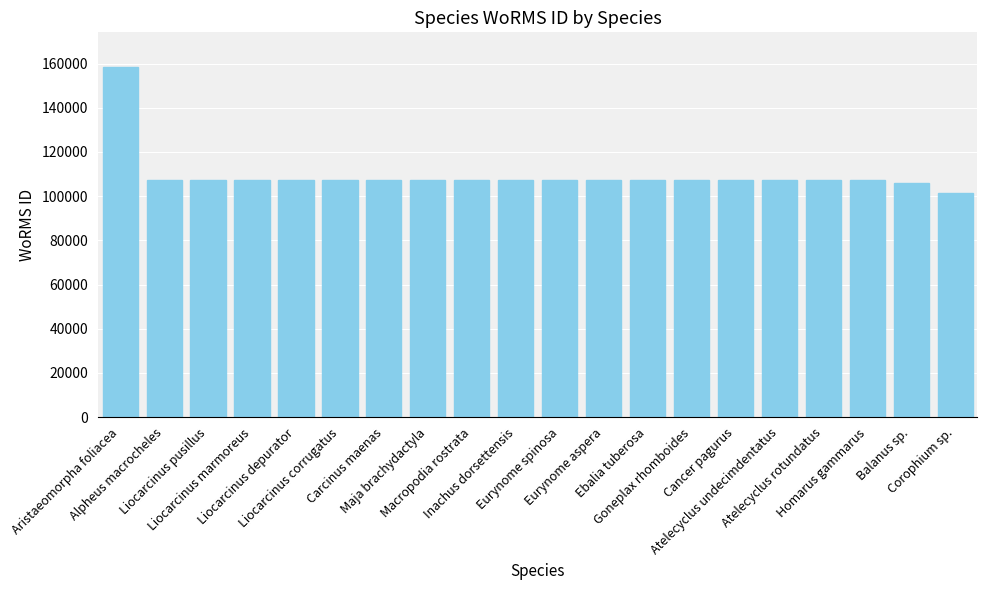

The value at Liocarcinus corrugatus is 69578. True or false?

False